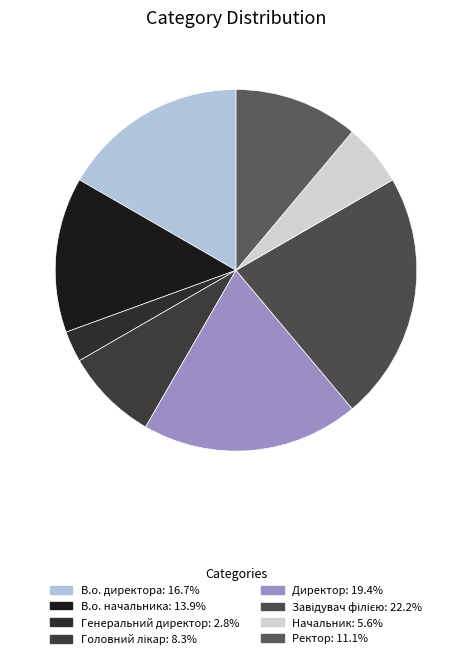

Count the number of slices in the pie.

8